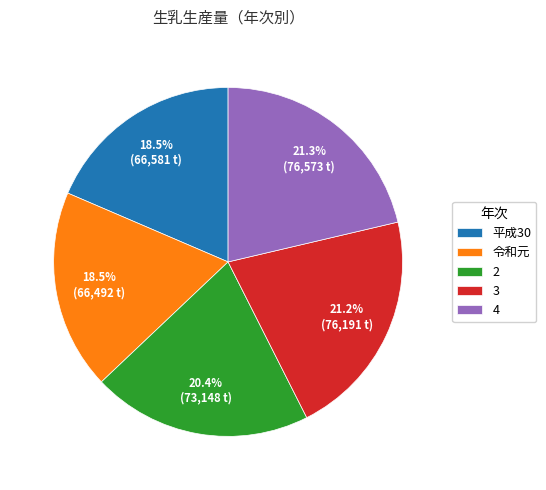

The 平成30 slice represents 8% of the pie. True or false?

False